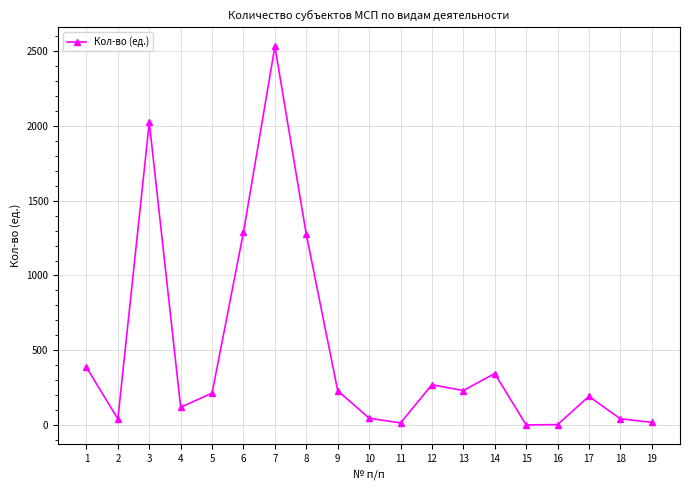

True or false: the data shows 191 at 17.

True